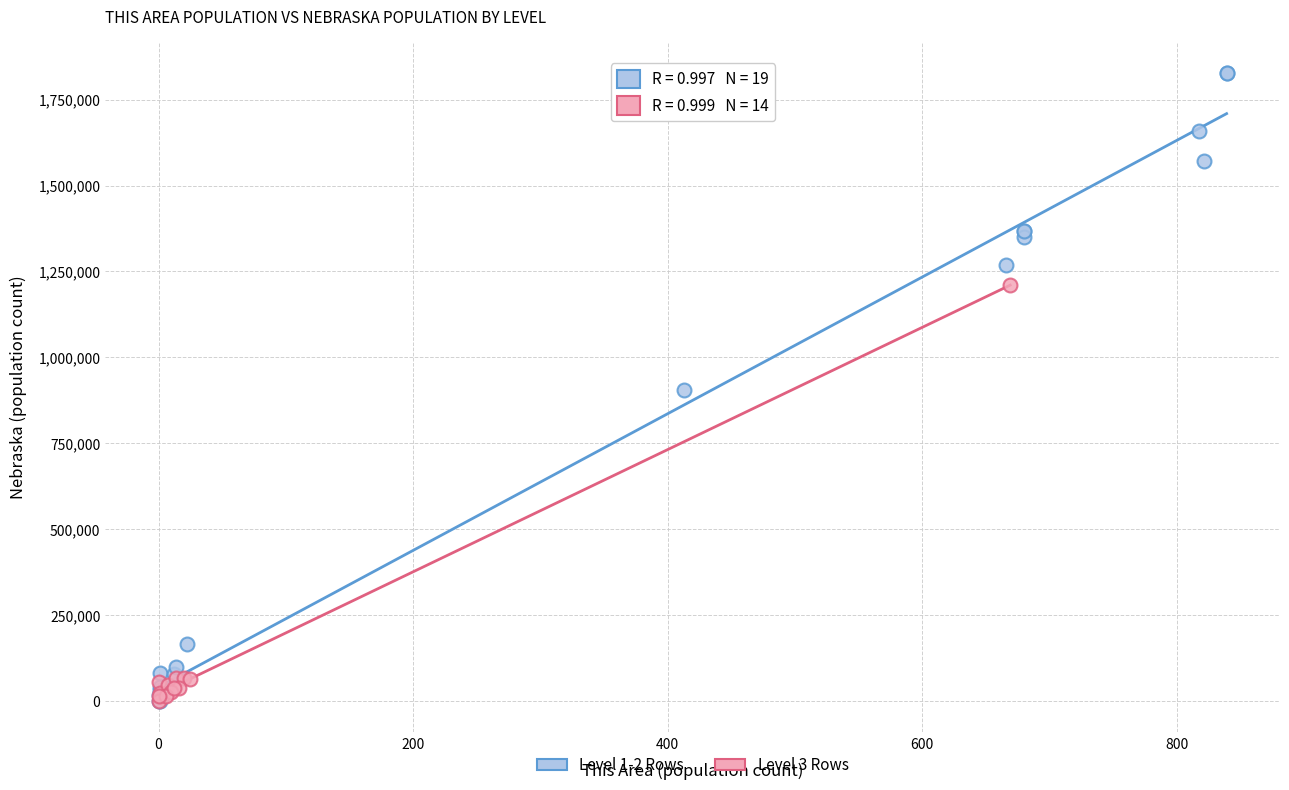

Which series has the widest spread of Y values?

Level 1-2 Rows